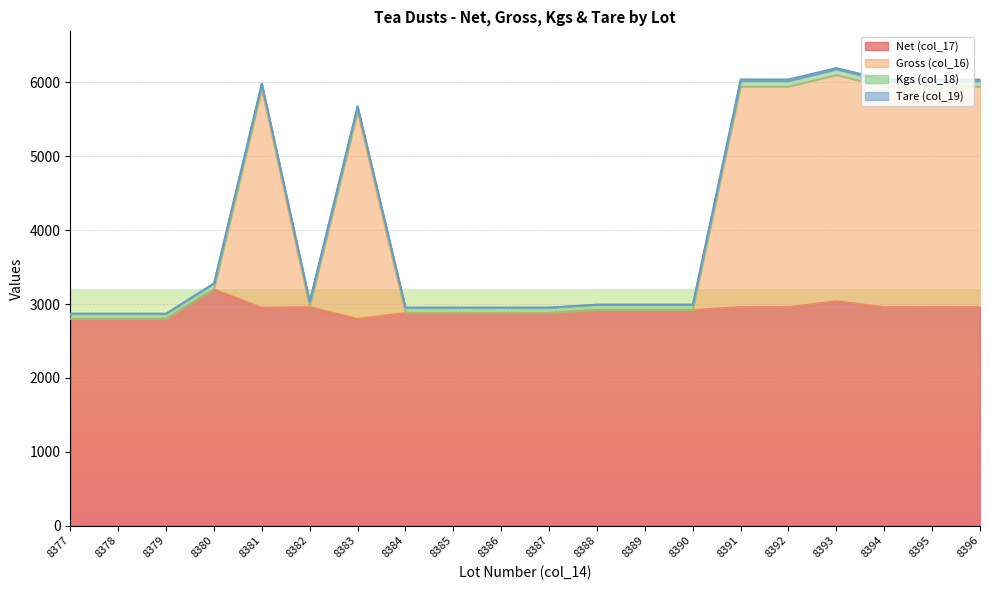

Count the number of categories in the chart.

20